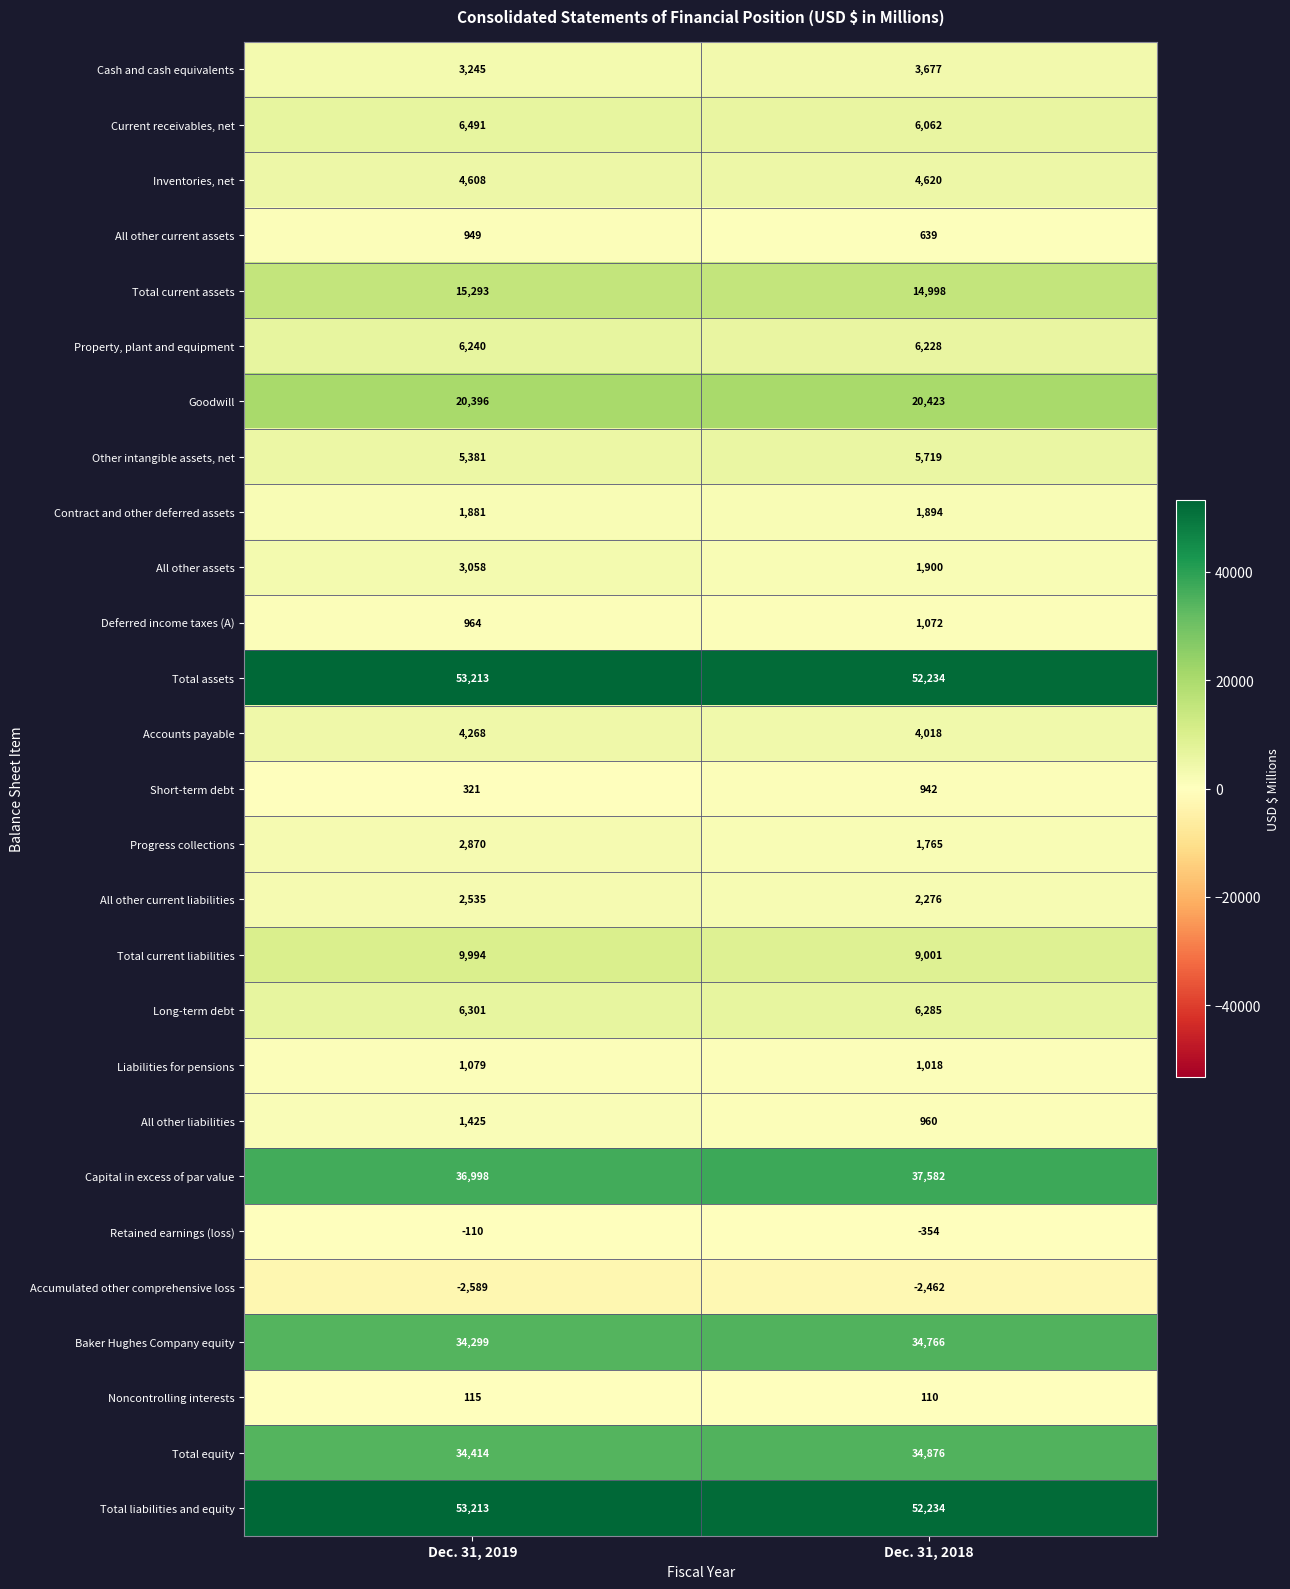

List the labels in order of All other liabilities value, smallest first.

Dec. 31, 2018, Dec. 31, 2019